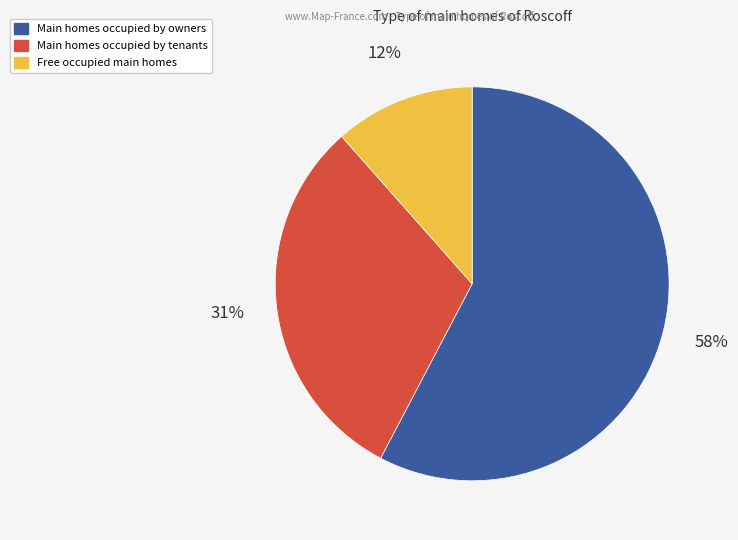

Is there any slice that represents more than half of the pie?

Yes